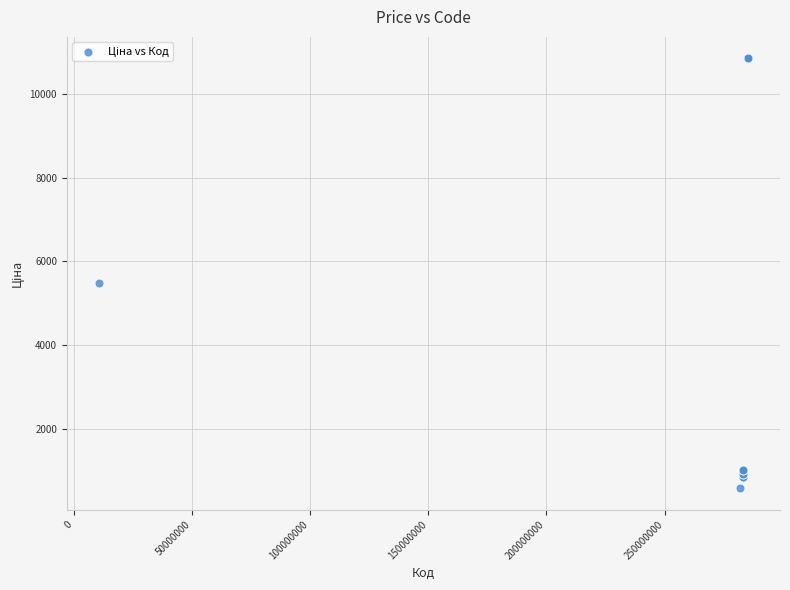

What Y value in the scatter plot is closest to 5718?

5497.3